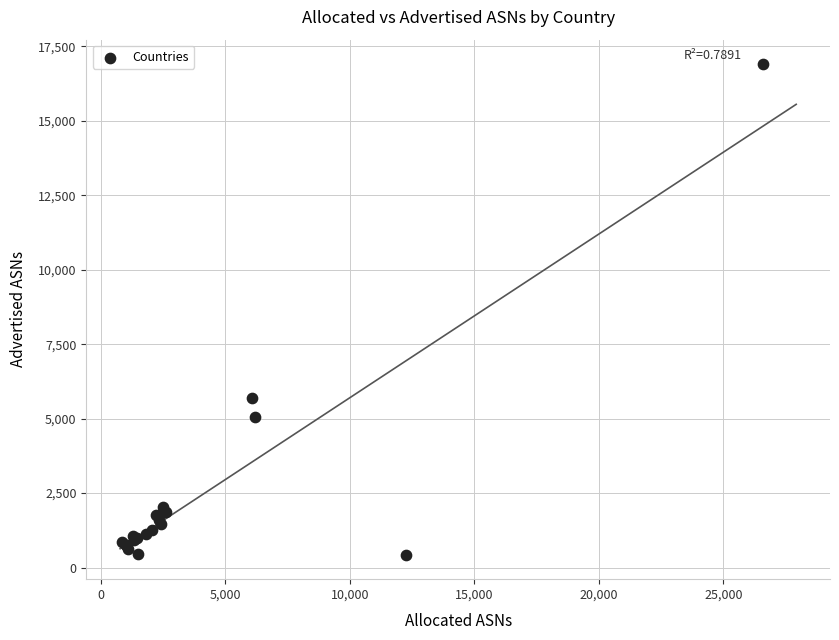

What Y value in the scatter plot is closest to 8666?

5704